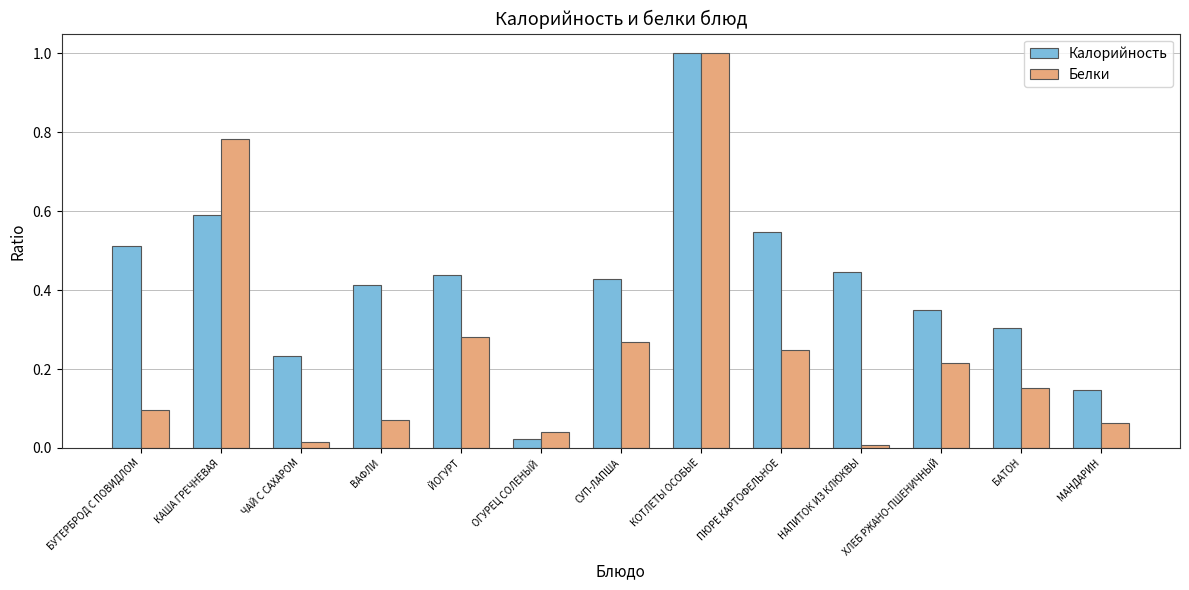

Between НАПИТОК ИЗ КЛЮКВЫ and МАНДАРИН, which series saw the biggest shift?

Калорийность